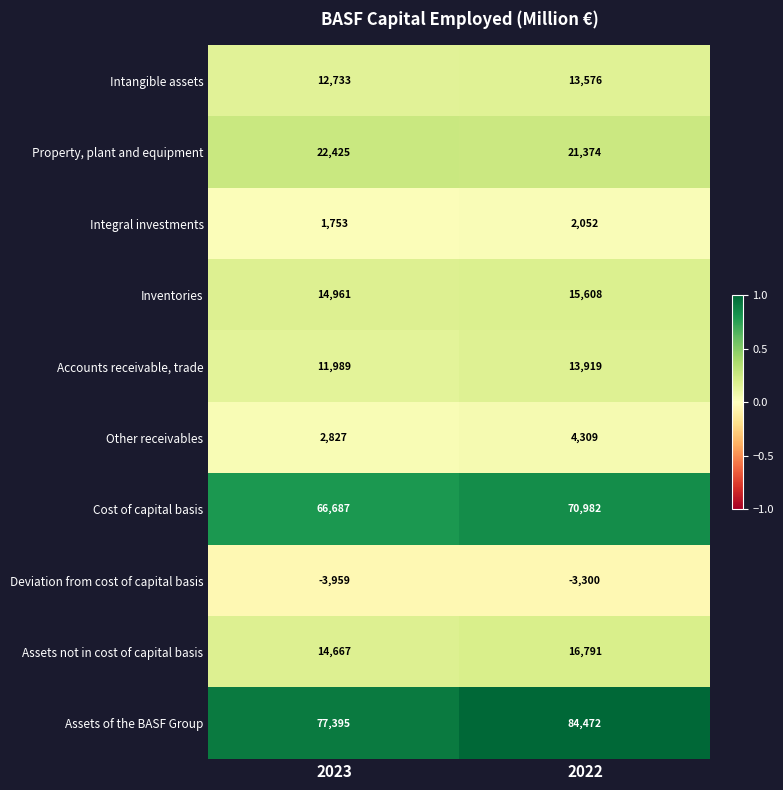

Reading left to right, what are all the values shown in this chart?

Intangible assets: 12733	13576
Property, plant and equipment: 22425	21374
Integral investments: 1753	2052
Inventories: 14961	15608
Accounts receivable, trade: 11989	13919
Other receivables: 2827	4309
Cost of capital basis: 66687	70982
Deviation from cost of capital basis: -3959	-3300
Assets not in cost of capital basis: 14667	16791
Assets of the BASF Group: 77395	84472